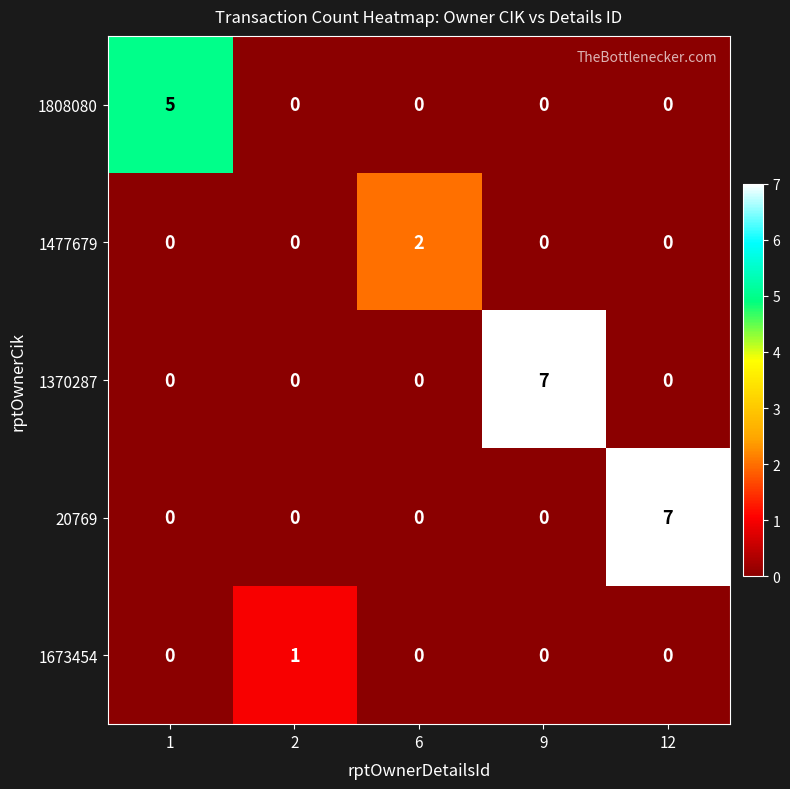

Which category has the highest value in the 20769 series?

12